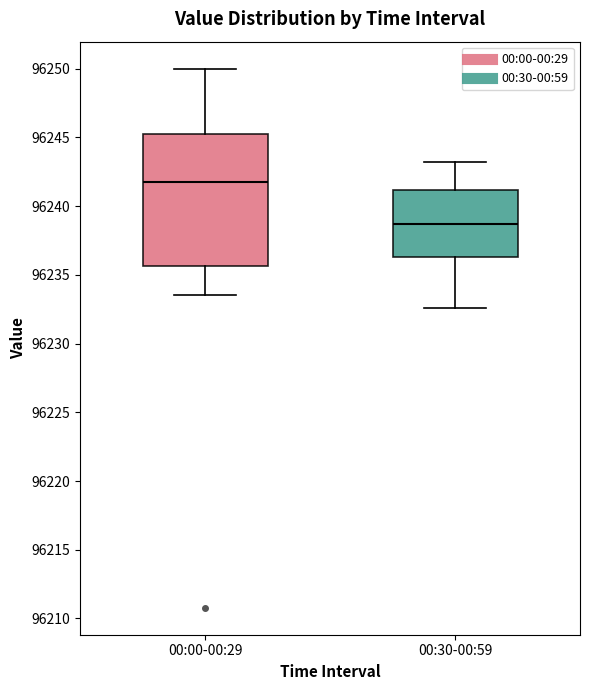

Which box is the tallest, from its lower edge to its upper edge?

00:00-00:29